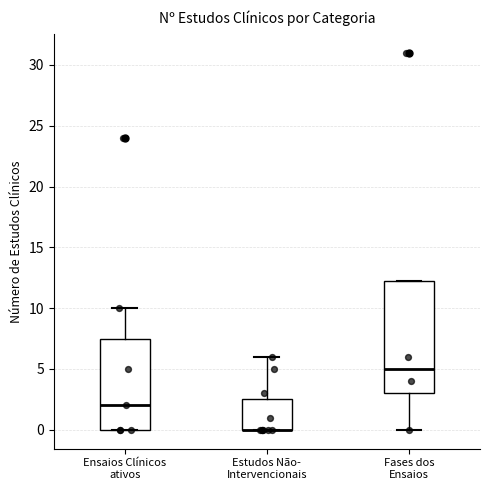

Reading left to right, read every box against the y-axis: the position of its median line, the range the box covers, and the ends of its whiskers. The values are not printed on the chart, so give them approximately, as read against the axis.

Ensaios Clínicos ativos: median 2.0, box 0.0 to 7.5, whiskers 0.0 to 10.0
Estudos Não- Intervencionais: median 0.0 (drawn on the box's lower edge), box 0.0 to 2.5, whiskers 0.0 to 6.0
Fases dos Ensaios: median 5.0, box 3.0 to 12.5, whiskers 0.0 to 12.5